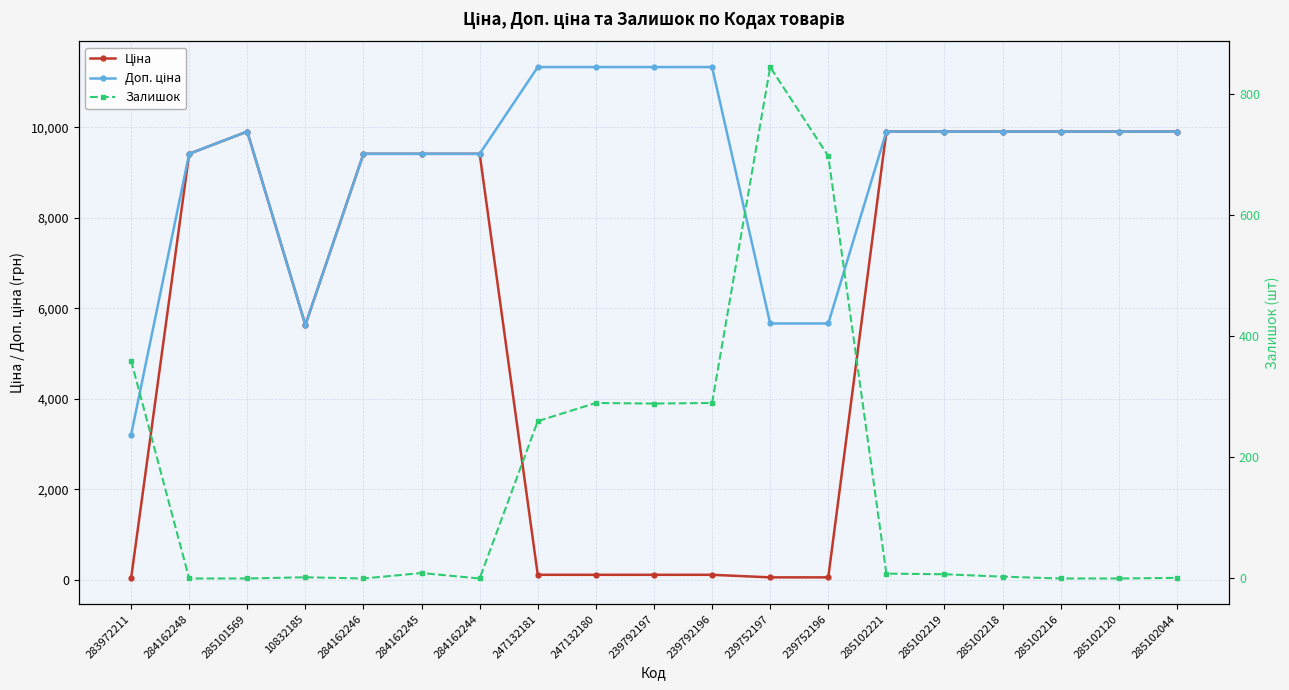

Reading right to left, extract all data points from this chart.

Ціна: 9908.5	9908.5	9908.5	9908.5	9908.5	9908.5	56.7	56.7	113.3	113.3	113.3	113.3	9416.9	9416.9	9416.9	5636.0	9908.5	9416.9	32.0
Доп. ціна: 9908.5	9908.5	9908.5	9908.5	9908.5	9908.5	5667.0	5667.0	11334.0	11334.0	11334.0	11334.0	9416.9	9416.9	9416.9	5636.0	9908.5	9416.9	3205.0
Залишок: 1.0	0.0	0.0	3.0	7.0	8.0	698.0	845.0	290.0	289.0	290.0	260.0	0.0	9.0	0.0	2.0	0.0	0.0	360.0